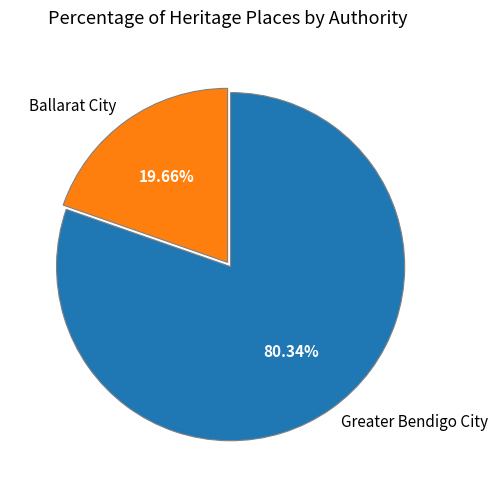

How many slices are in this pie chart?

2